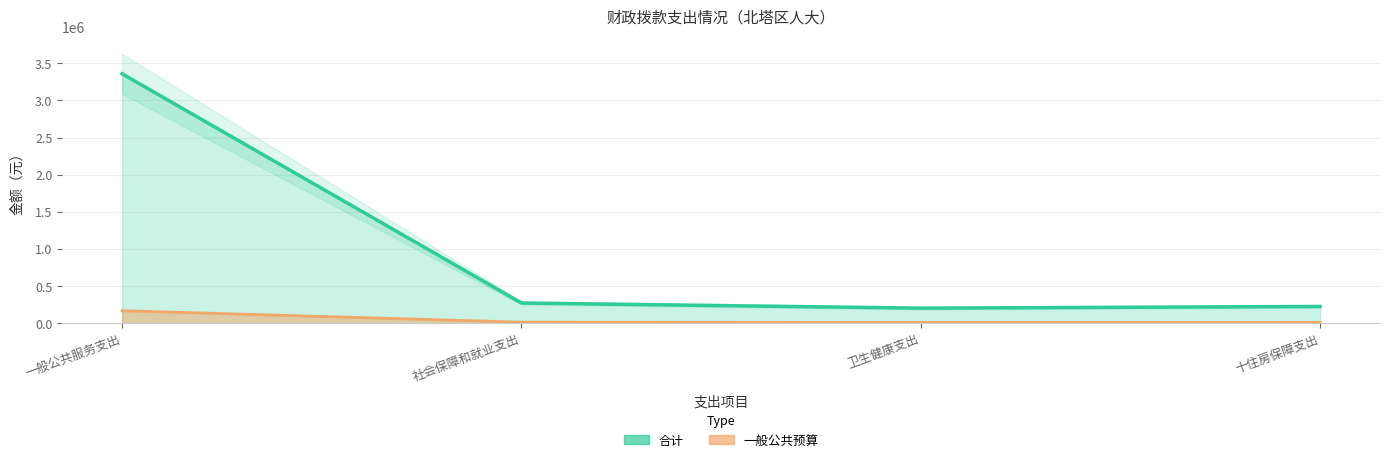

How many lines are shown in the chart?

2